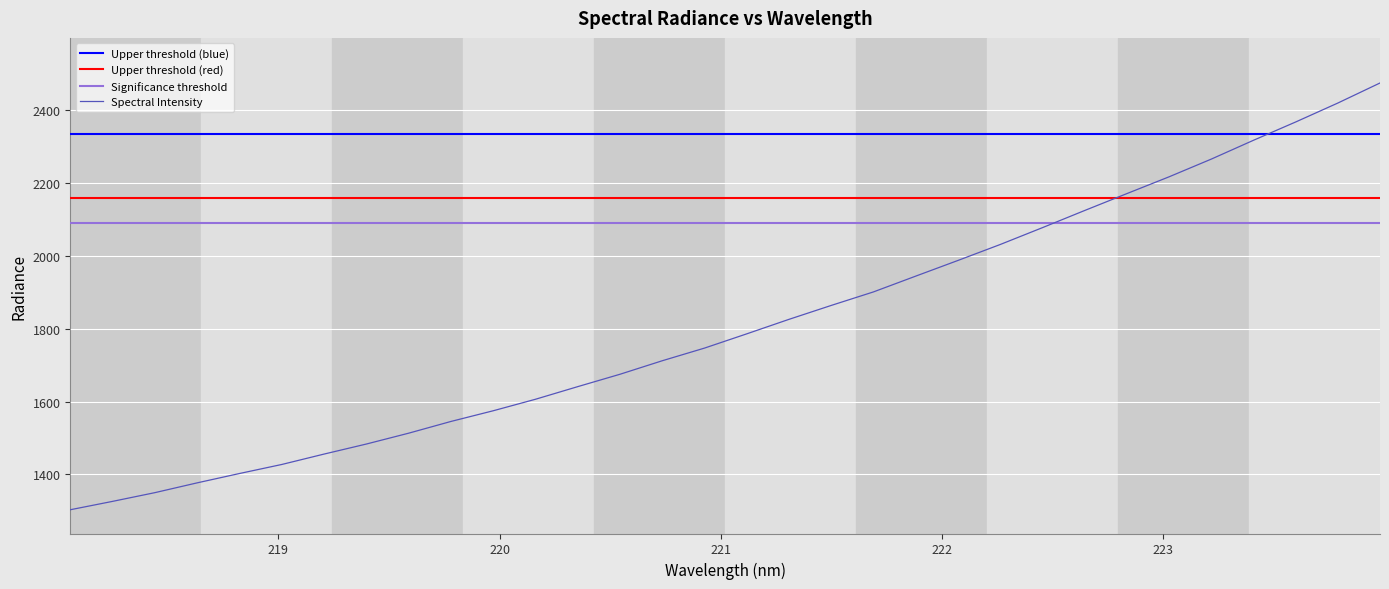

At which category does the chart reach its peak across all series?

223.9802